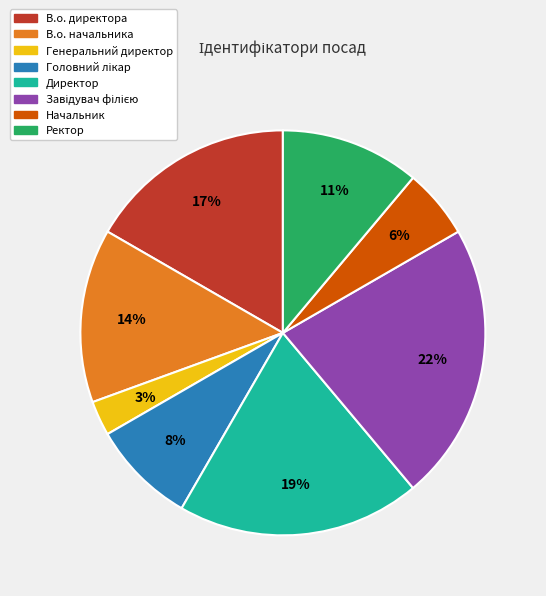

Is there a majority slice in this chart?

No